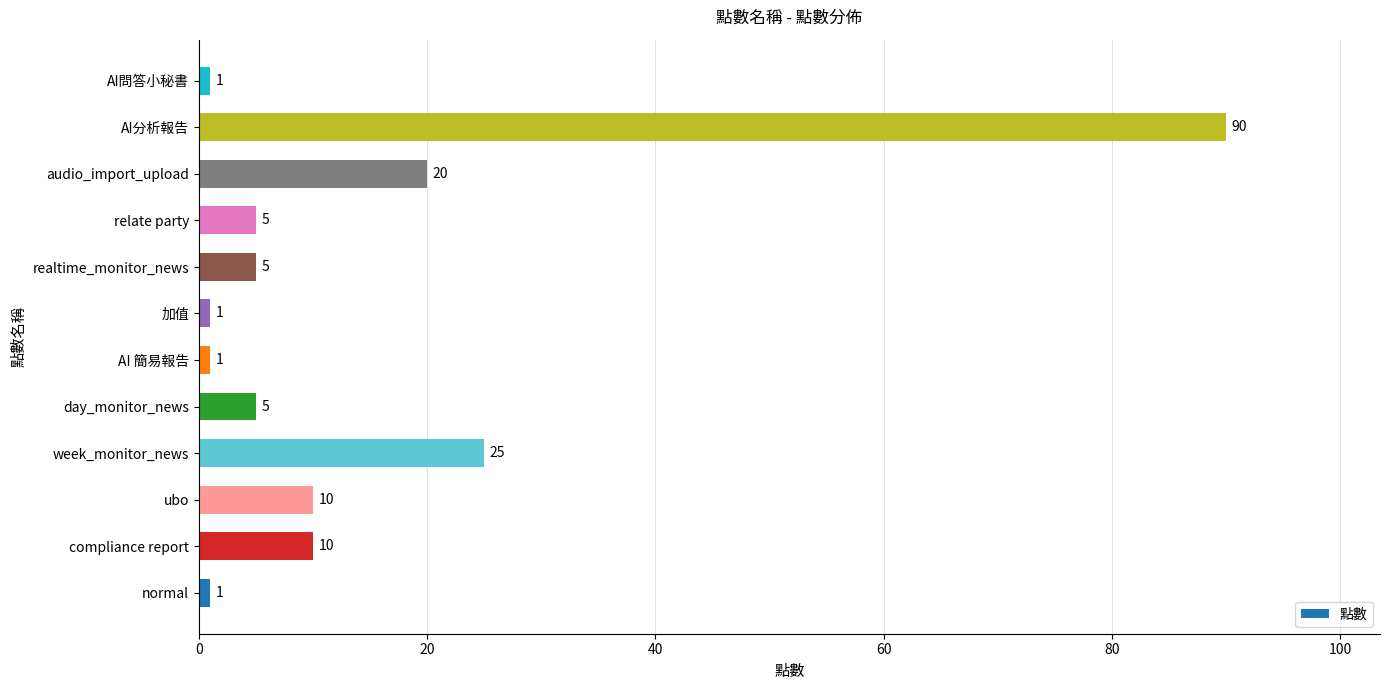

Reading top to bottom, extract all data points from this chart.

AI問答小秘書=1	AI分析報告=90	audio_import_upload=20	relate party=5	realtime_monitor_news=5	加值=1	AI 簡易報告=1	day_monitor_news=5	week_monitor_news=25	ubo=10	compliance report=10	normal=1